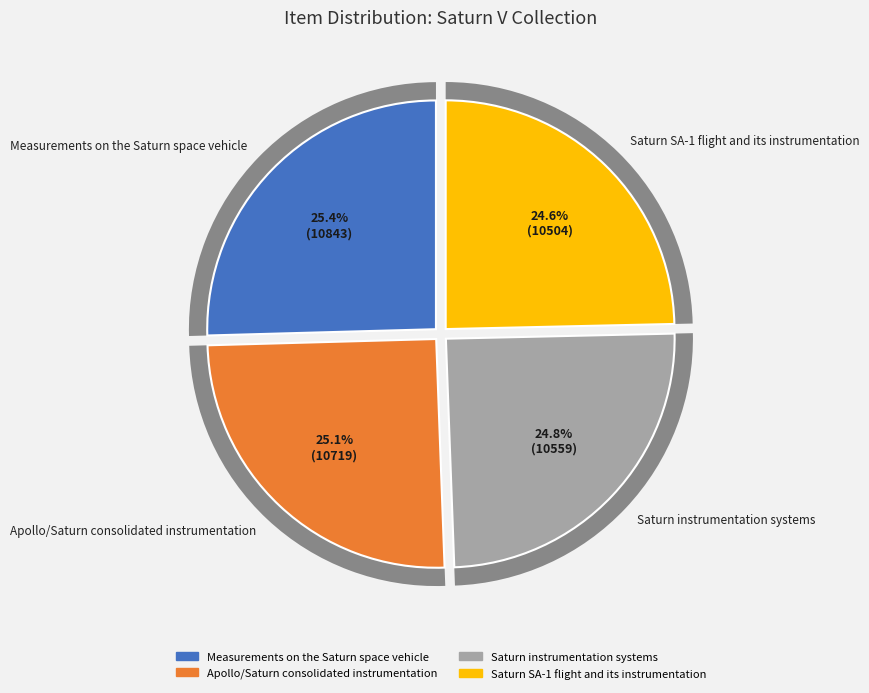

How many segments does this pie chart have?

4